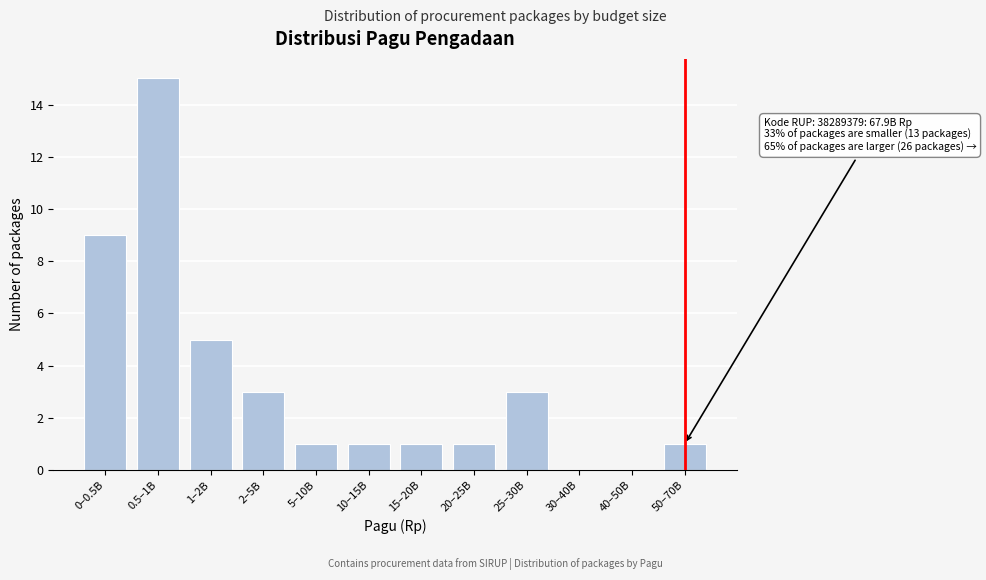

Reading right to left, transcribe all the data shown in this chart.

50–70B=1	40–50B=0	30–40B=0	25–30B=3	20–25B=1	15–20B=1	10–15B=1	5–10B=1	2–5B=3	1–2B=5	0.5–1B=15	0–0.5B=9